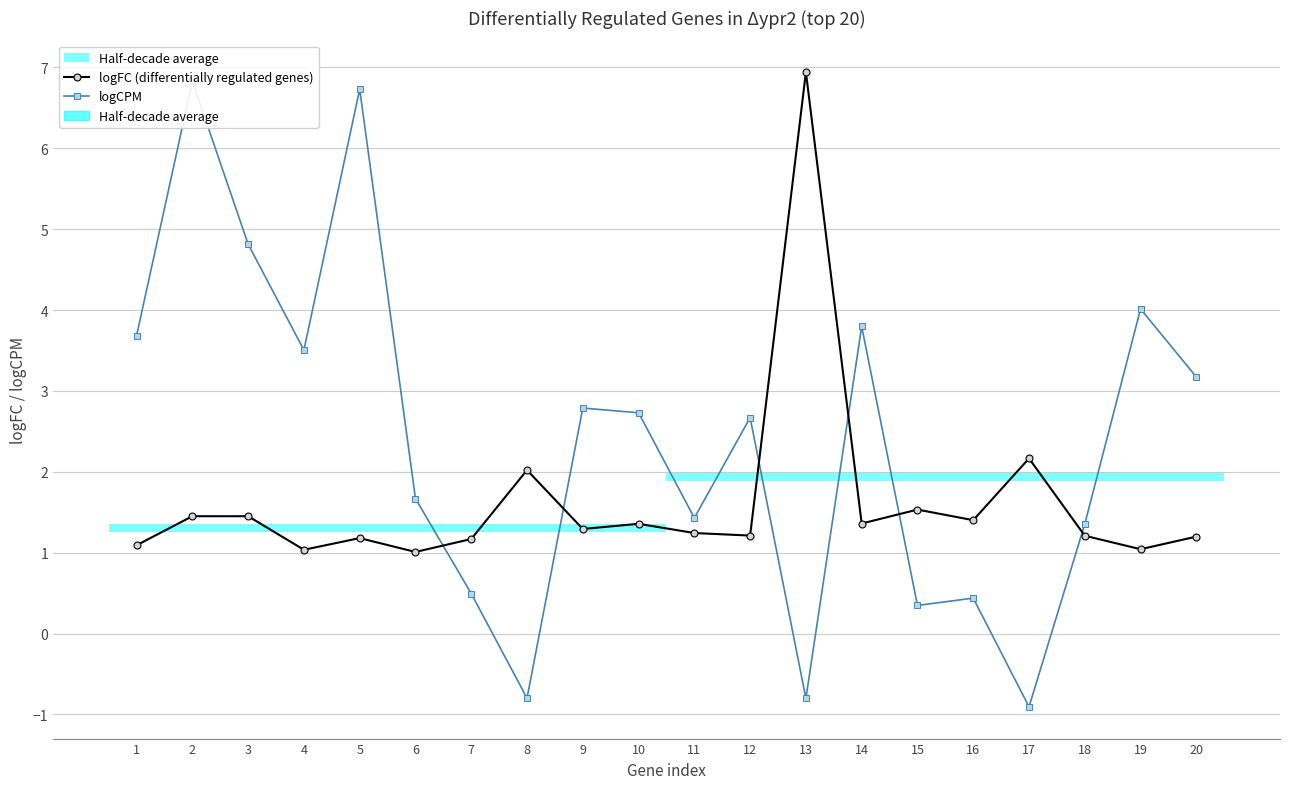

List the labels in order of logCPM value, smallest first.

17, 13, 8, 15, 16, 7, 18, 11, 6, 12, 10, 9, 20, 4, 1, 14, 19, 3, 5, 2